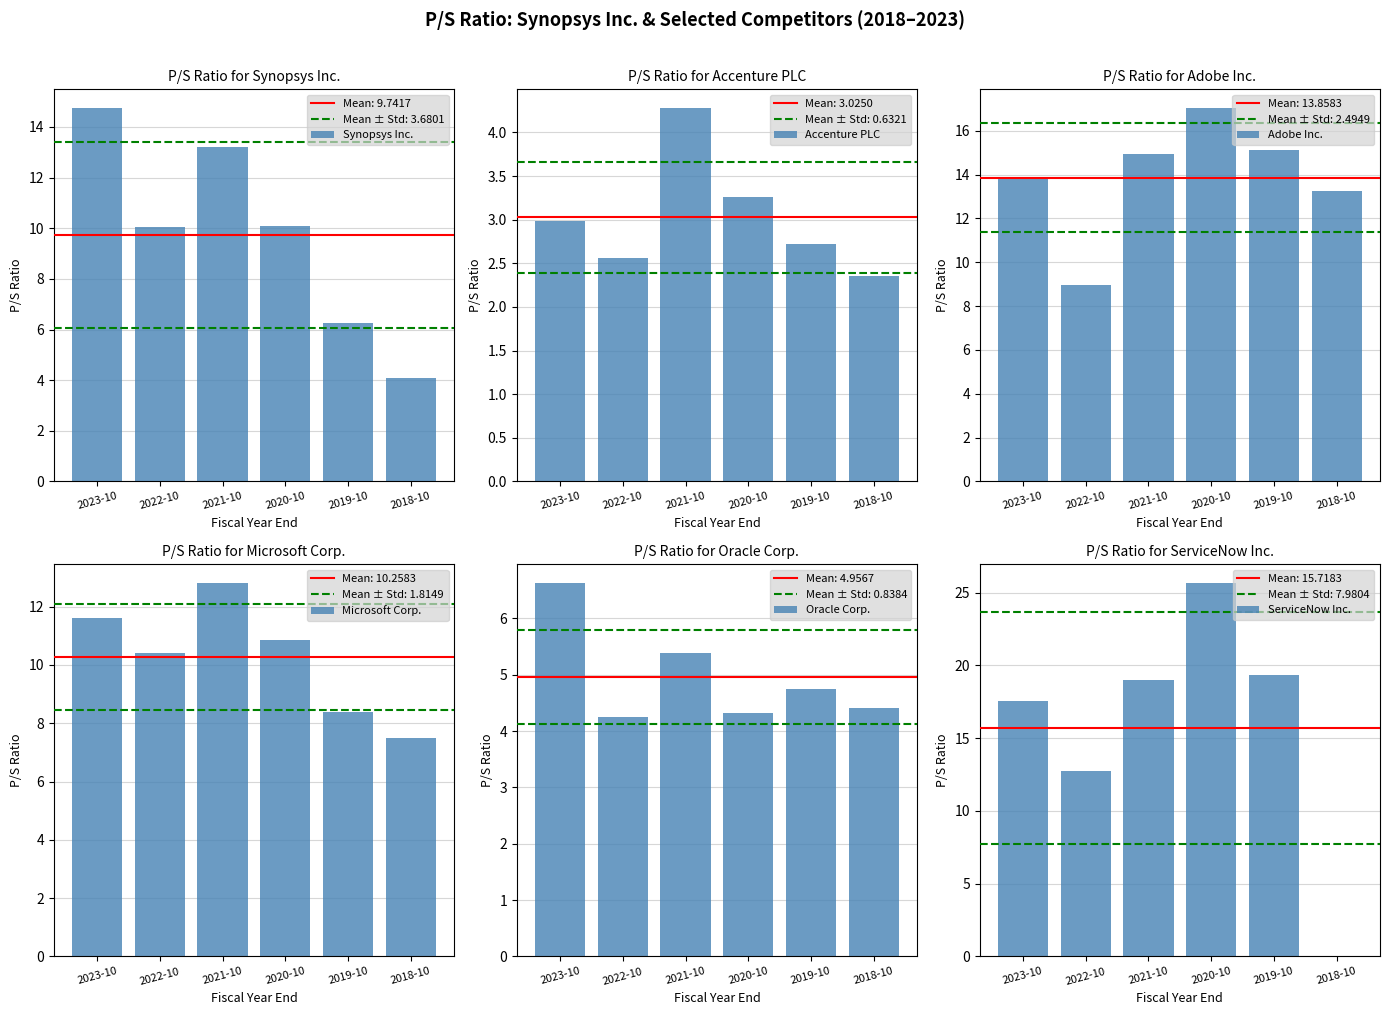

At how many categories does at least one series exceed 9?

6